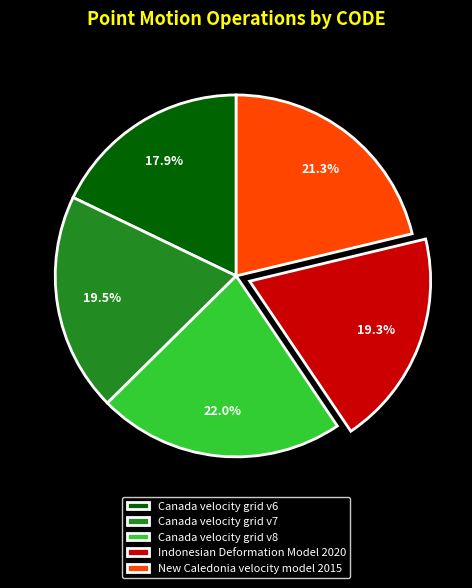

How many segments does this pie chart have?

5